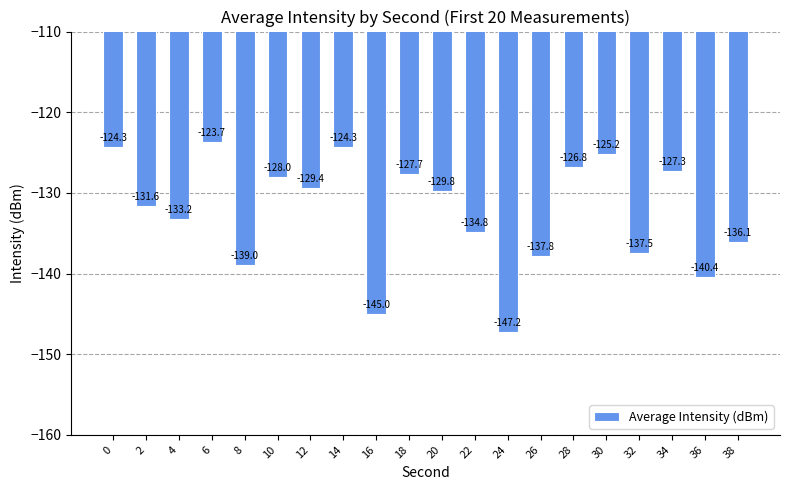

Between 38 and 8, which is larger?

38